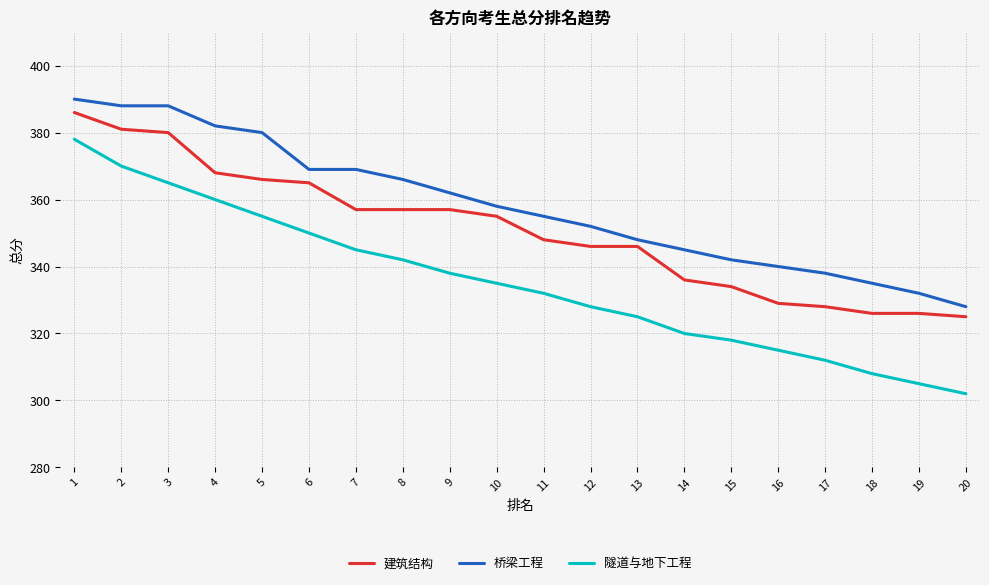

Reading left to right, what are all the values shown in this chart?

建筑结构: 386	381	380	368	366	365	357	357	357	355	348	346	346	336	334	329	328	326	326	325
桥梁工程: 390	388	388	382	380	369	369	366	362	358	355	352	348	345	342	340	338	335	332	328
隧道与地下工程: 378	370	365	360	355	350	345	342	338	335	332	328	325	320	318	315	312	308	305	302